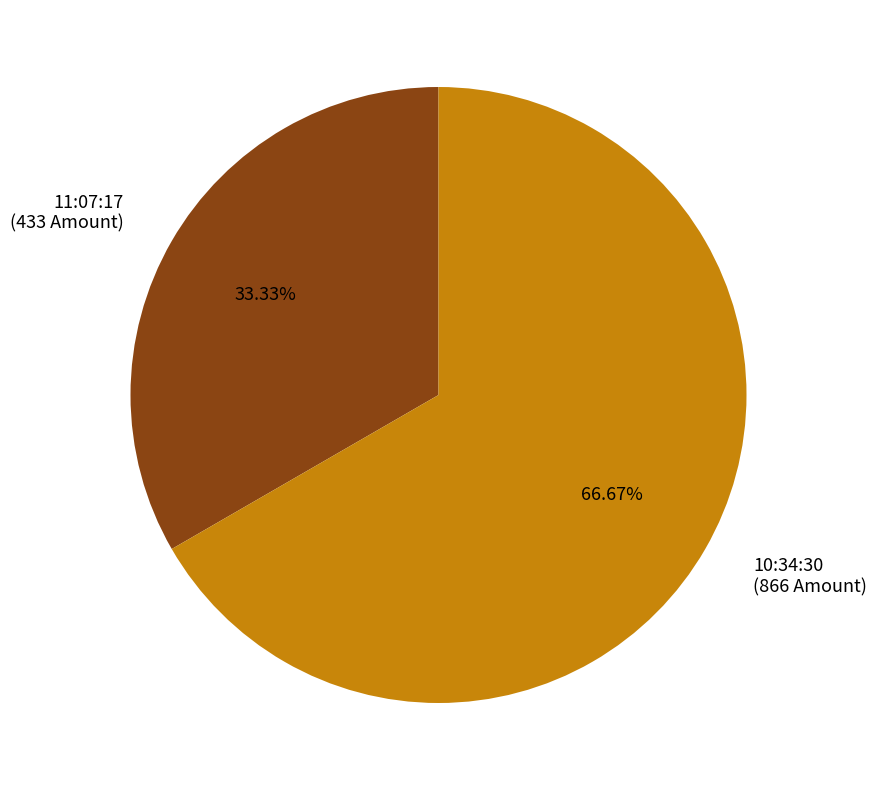

What is the total percentage of 10:34:30 and 11:07:17?

100.0%